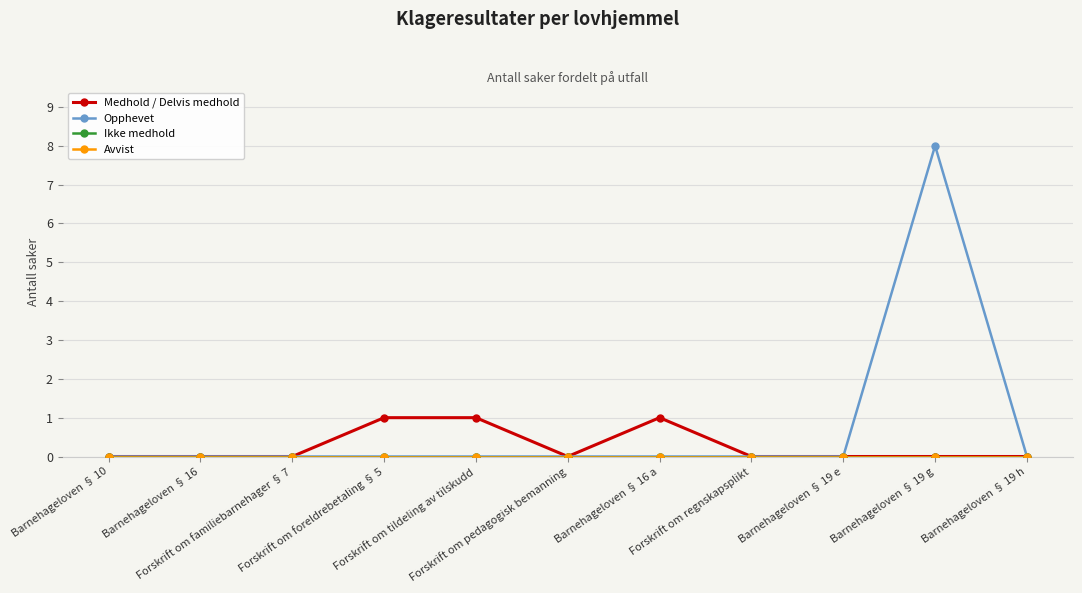

How many values in the Medhold / Delvis medhold series exceed 0?

3